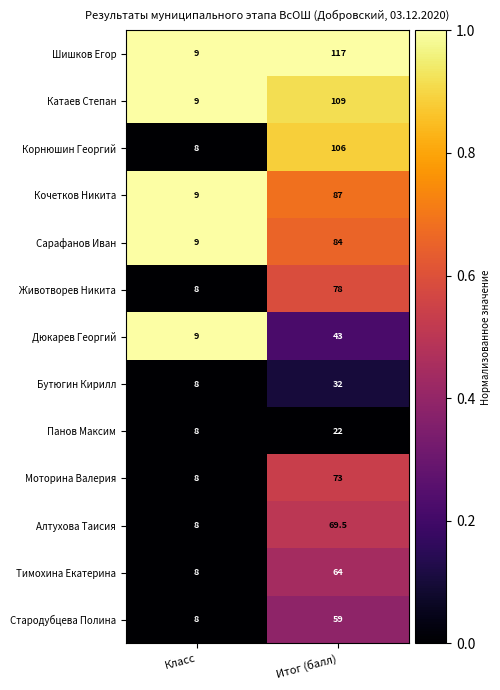

Rank the series at Итог (балл) from highest to lowest value.

Шишков Егор, Катаев Степан, Корнюшин Георгий, Кочетков Никита, Сарафанов Иван, Животворев Никита, Моторина Валерия, Алтухова Таисия, Тимохина Екатерина, Стародубцева Полина, Дюкарев Георгий, Бутюгин Кирилл, Панов Максим